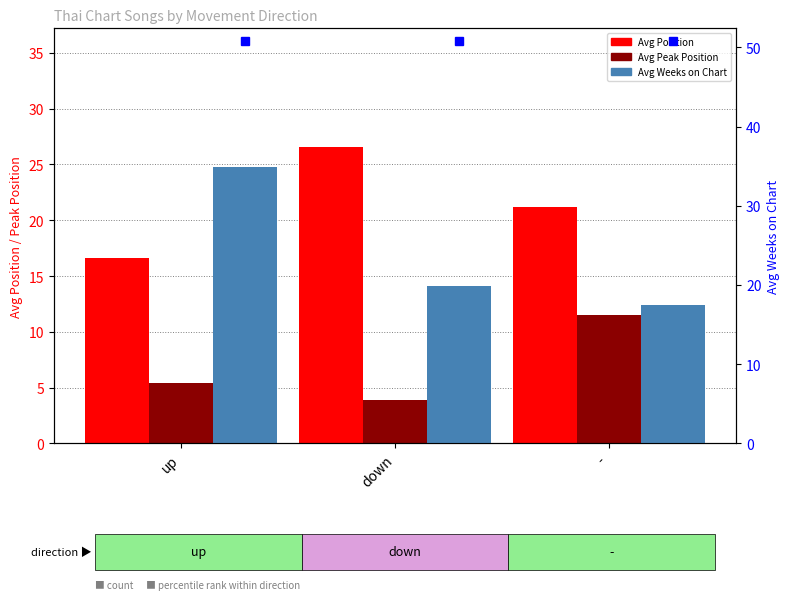

Reading left to right, what are all the values shown in this chart?

Avg Position: 16.6	26.6	21.2
Avg Peak Position: 5.4	3.9	11.5
Avg Weeks on Chart: 34.9	19.9	17.4